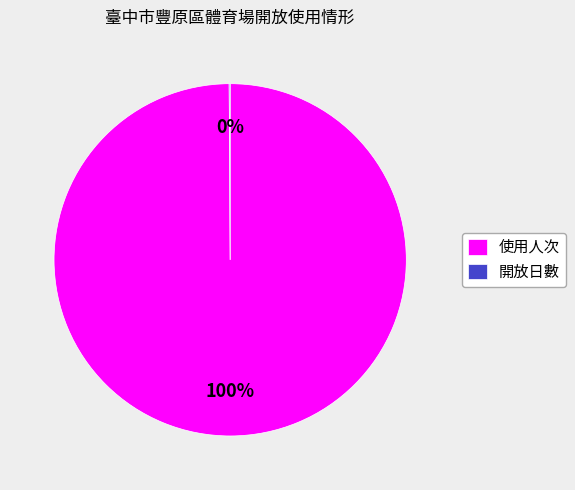

To the nearest percent, what is the average slice percentage?

50%